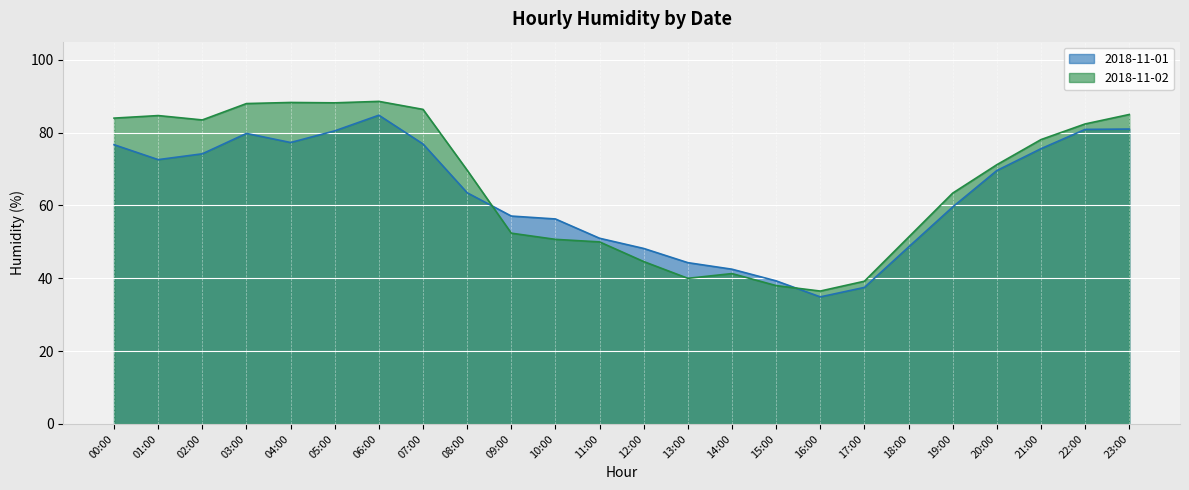

Where is the first local minimum for 2018-11-02?

02:00